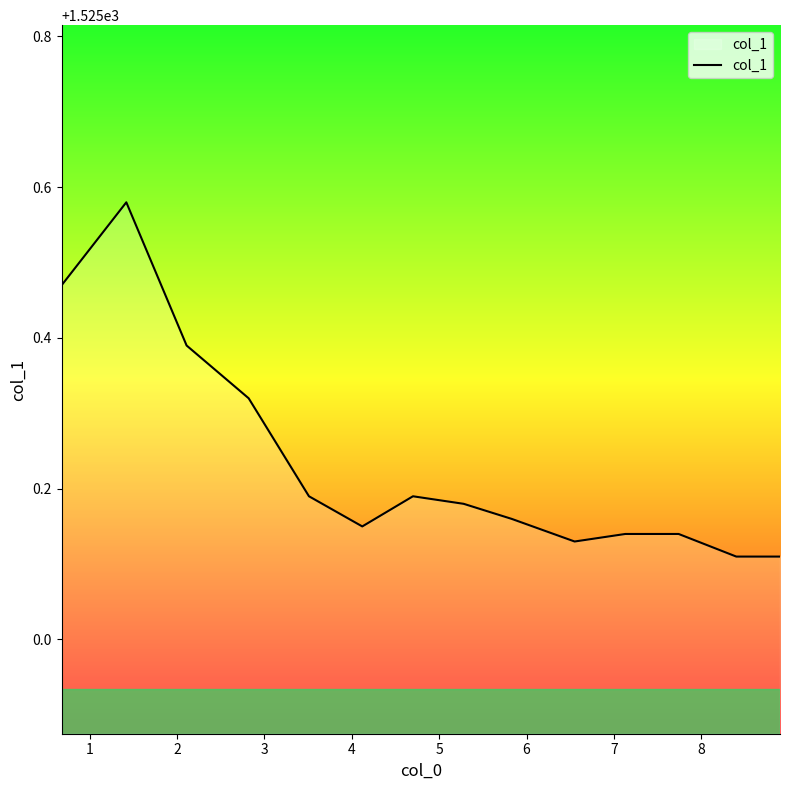

What is the difference between the maximum and minimum values?

0.5